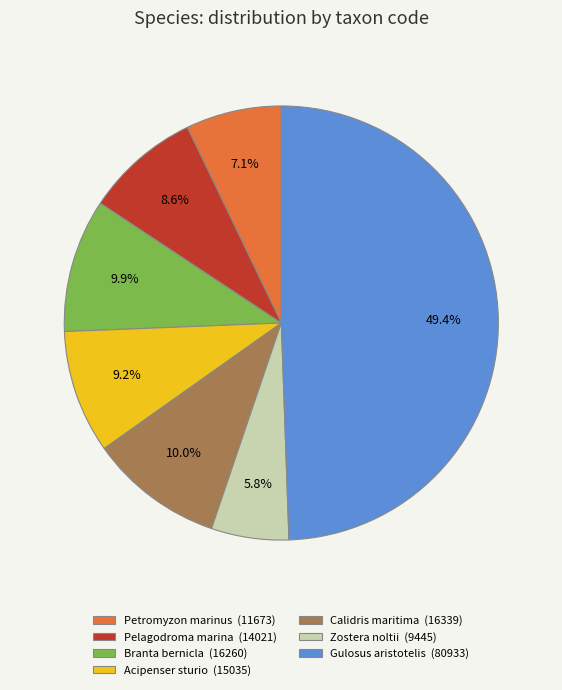

Is the sum of Branta bernicla (16260) and Zostera noltii (9445) greater than half?

No